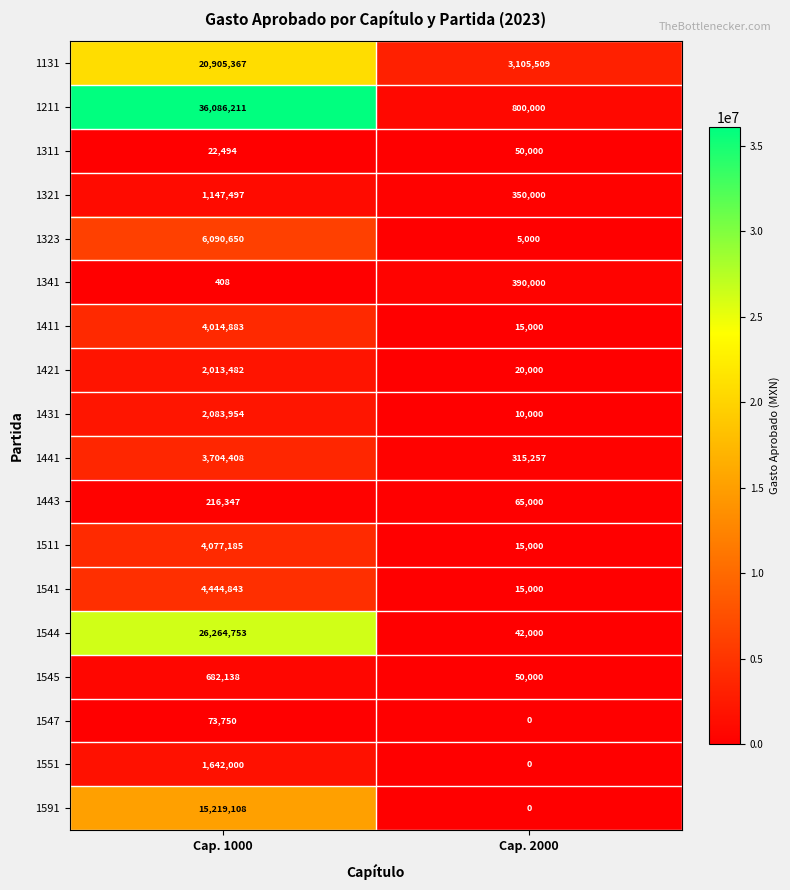

List the series in order of their peak value, lowest first.

1311, 1547, 1443, 1341, 1545, 1321, 1551, 1421, 1431, 1441, 1411, 1511, 1541, 1323, 1591, 1131, 1544, 1211